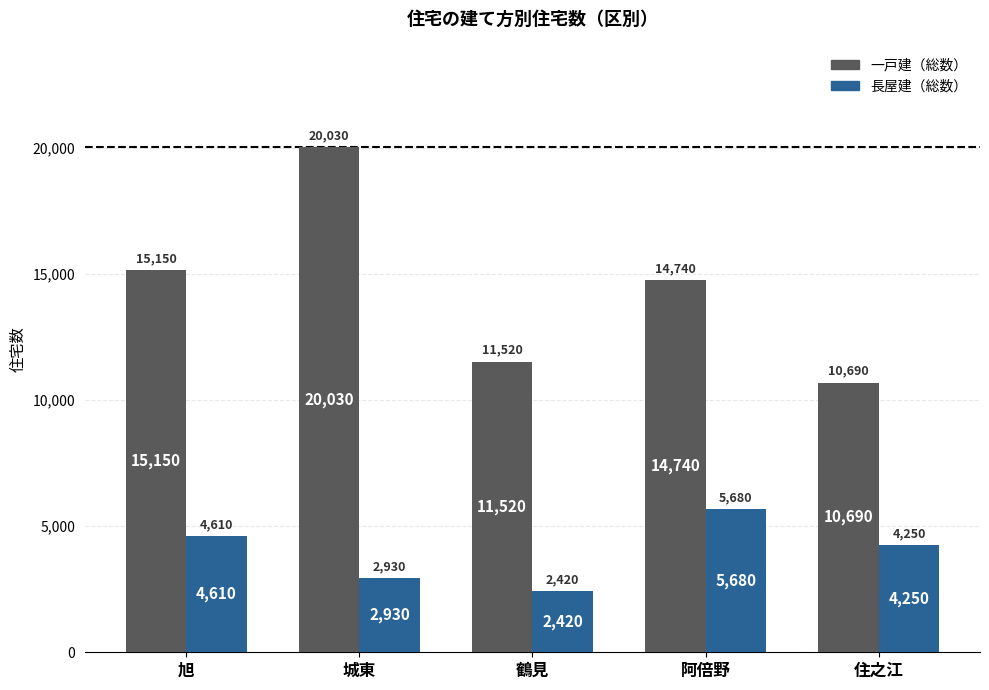

At how many categories does at least one series exceed 8970?

5